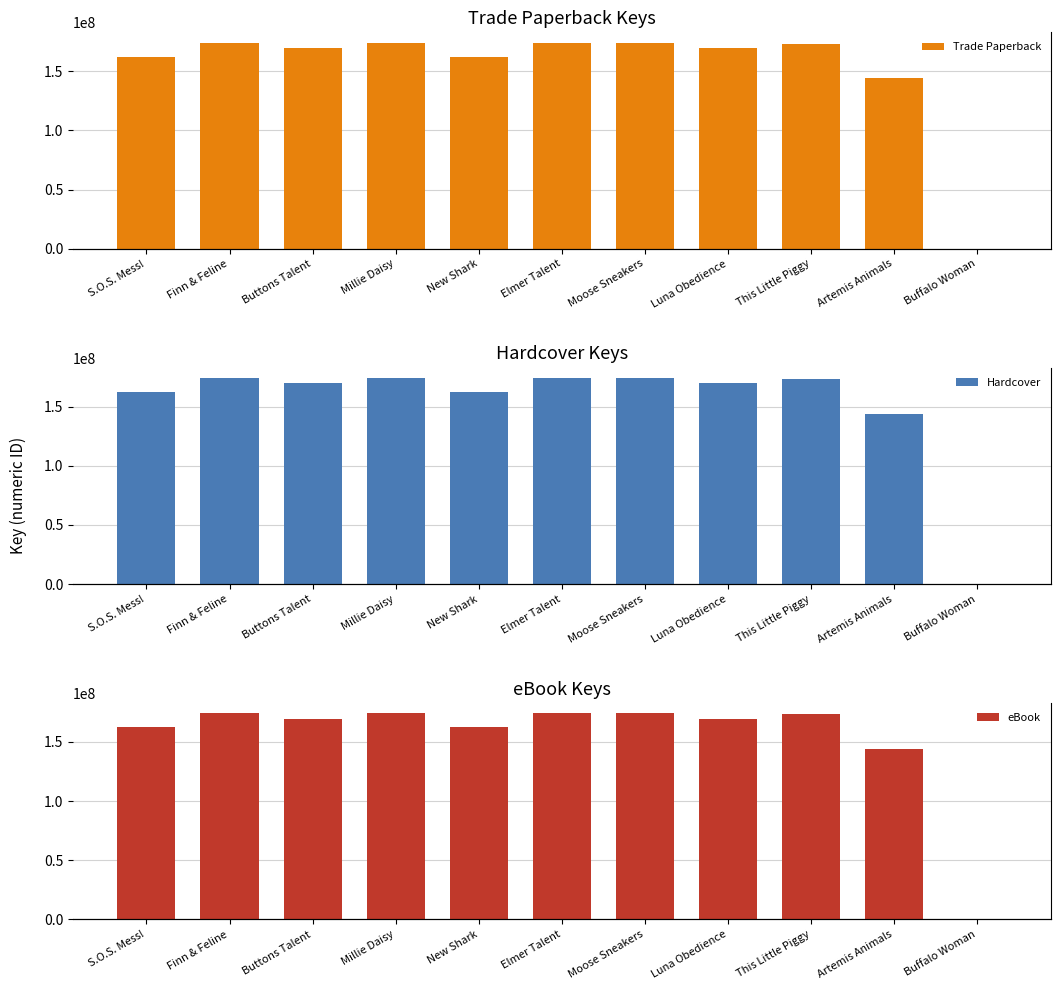

True or false: Hardcover has a value of 80228824 at Artemis Animals.

False